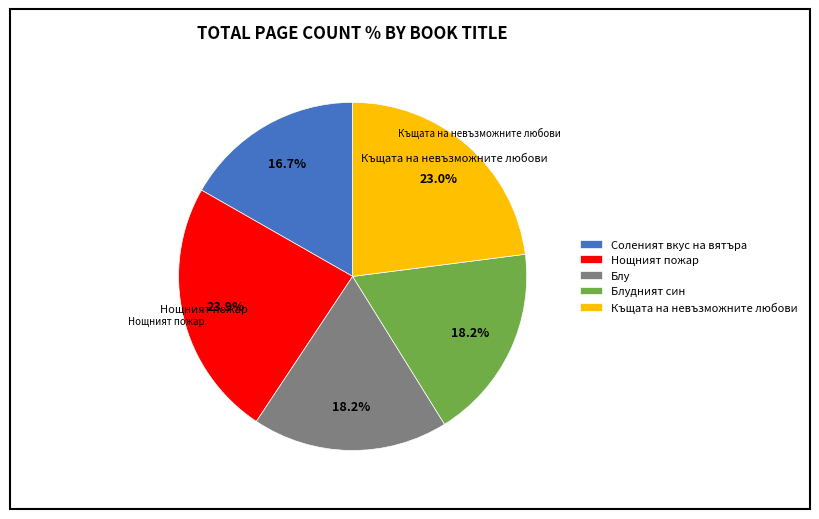

Does Соленият вкус на вятъра represent more than half of the total?

No